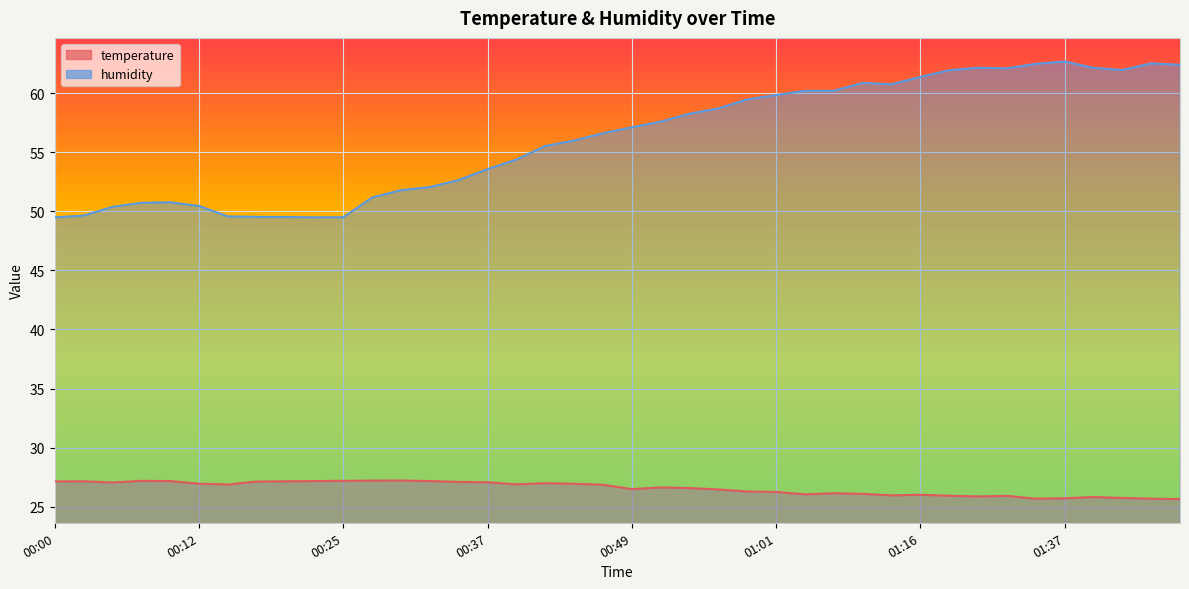

What position from the left is 00:20?

9